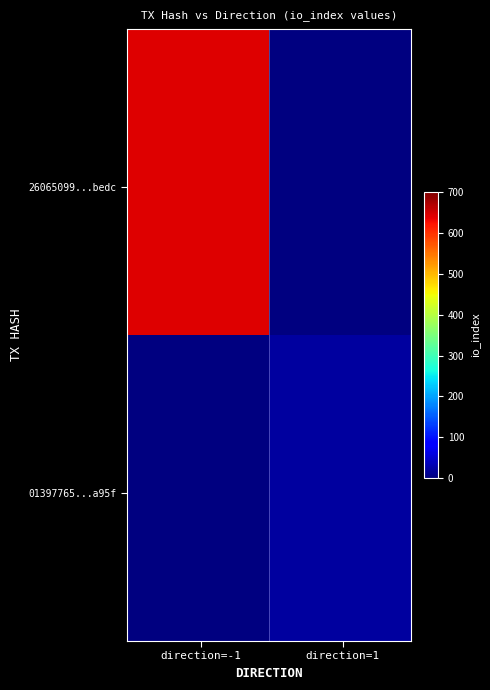

At how many categories does at least one series exceed 256?

1